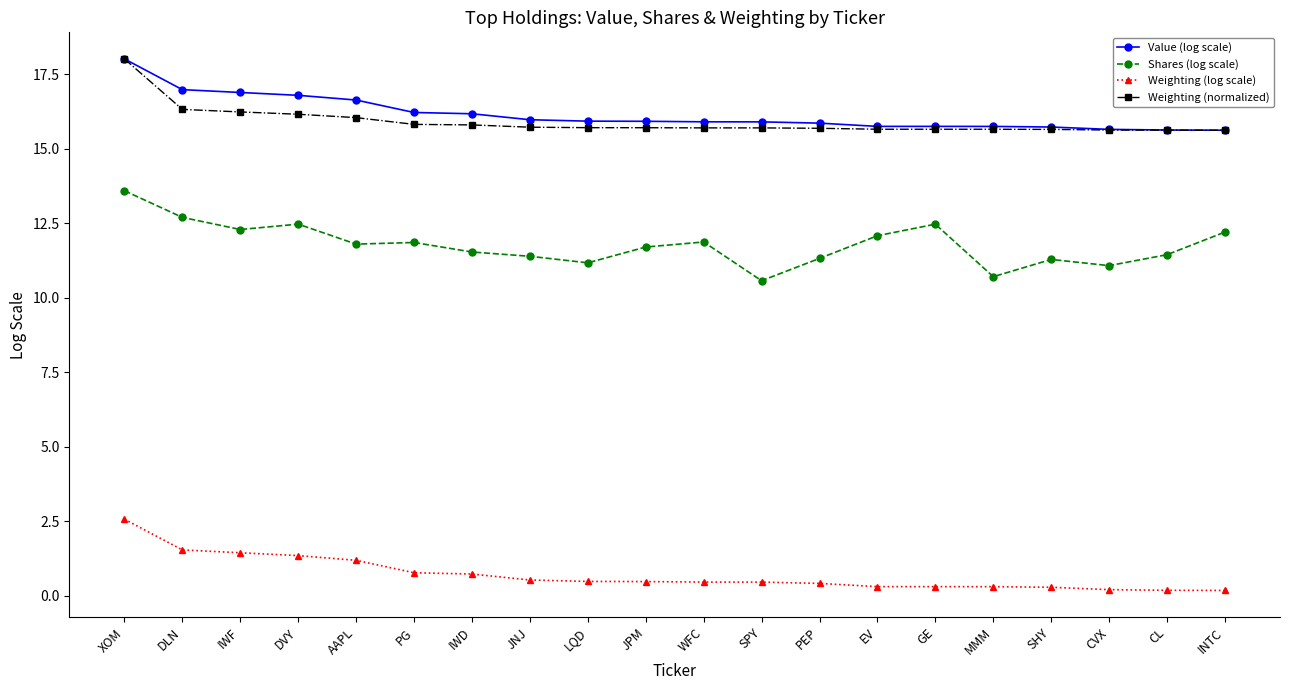

The Value (log scale) series shows 24.4 at LQD. True or false?

False